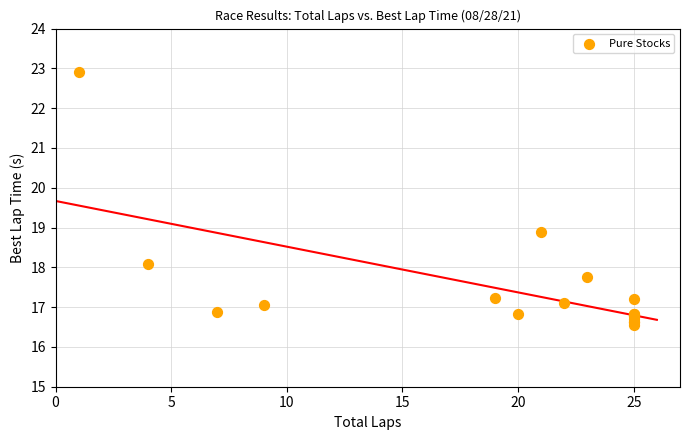

What Y value in the scatter plot is closest to 19?

18.9